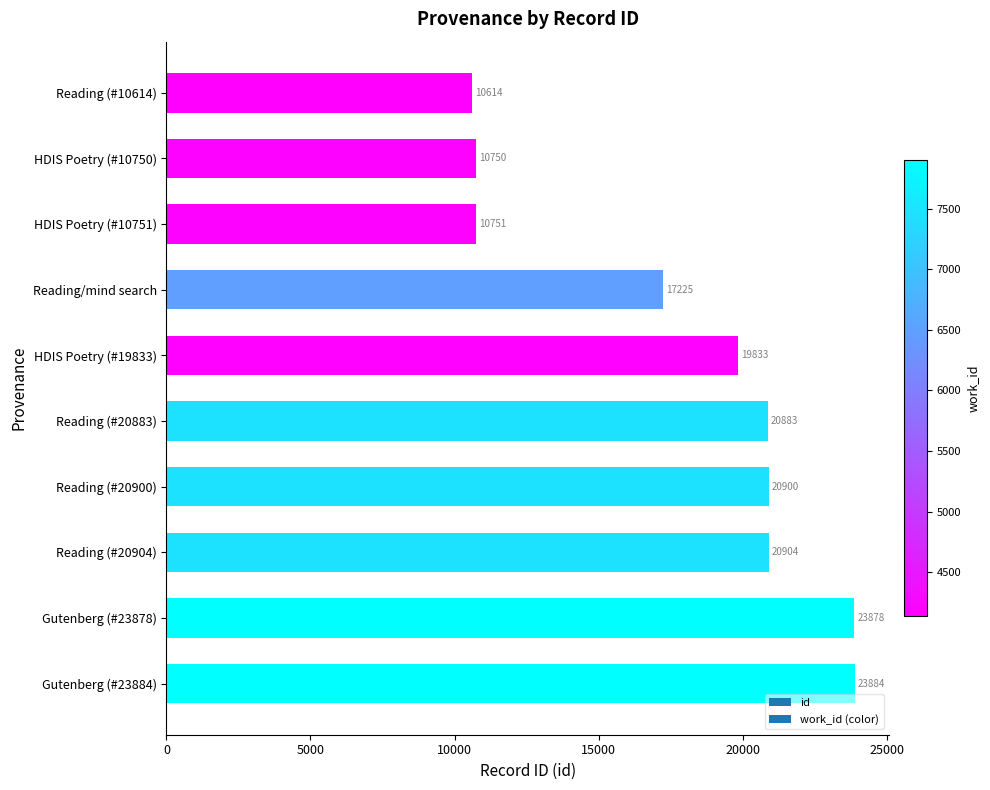

What is the difference between the second highest and minimum values?

13264